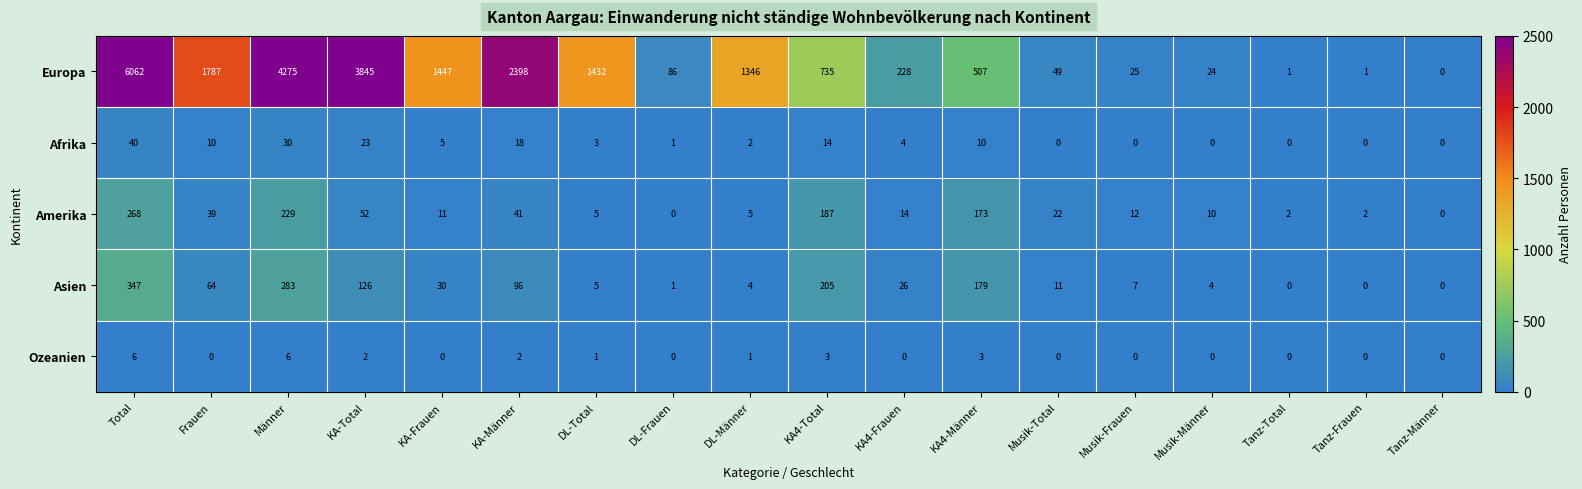

Where is Afrika nearest to the value 20?

KA-Männer